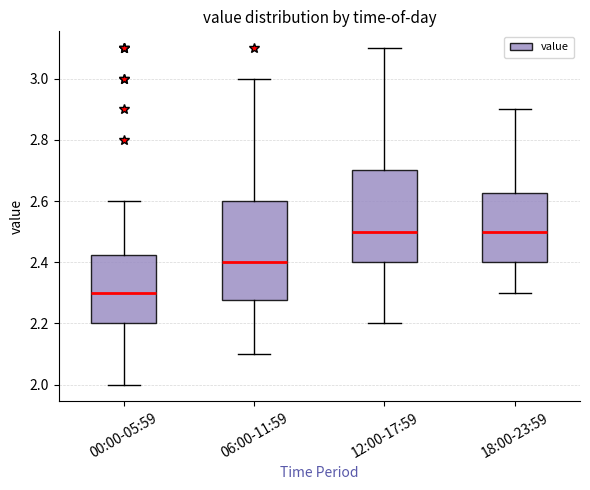

Comparing the boxes themselves (not the whiskers), which one is the tallest?

06:00-11:59